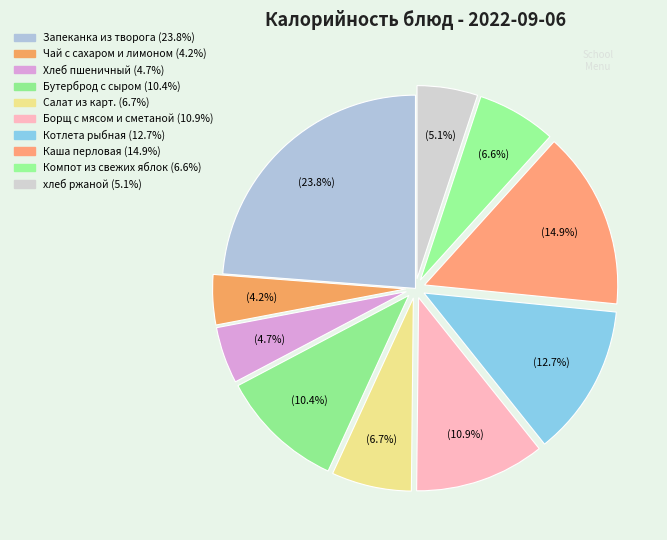

What percentage is the Запеканка из творога slice, to the nearest percent?

24%